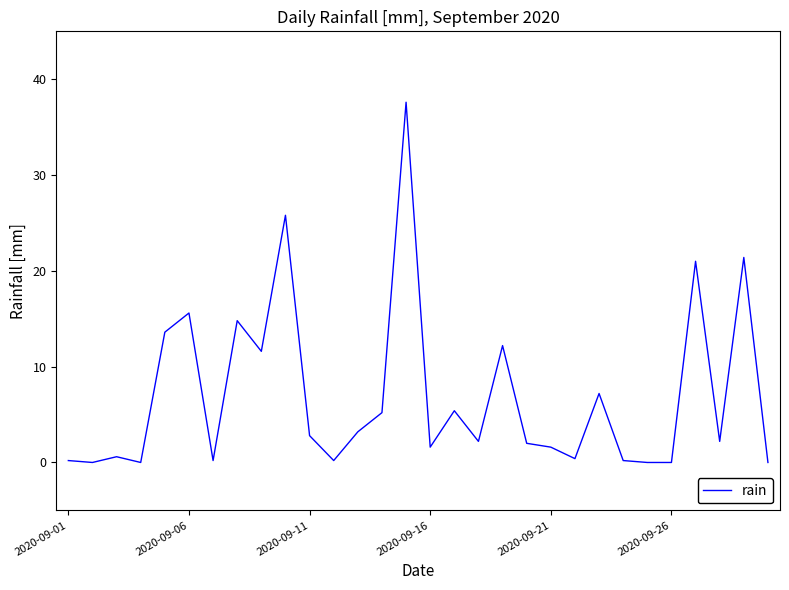

What is the difference between the maximum and minimum values?

37.6